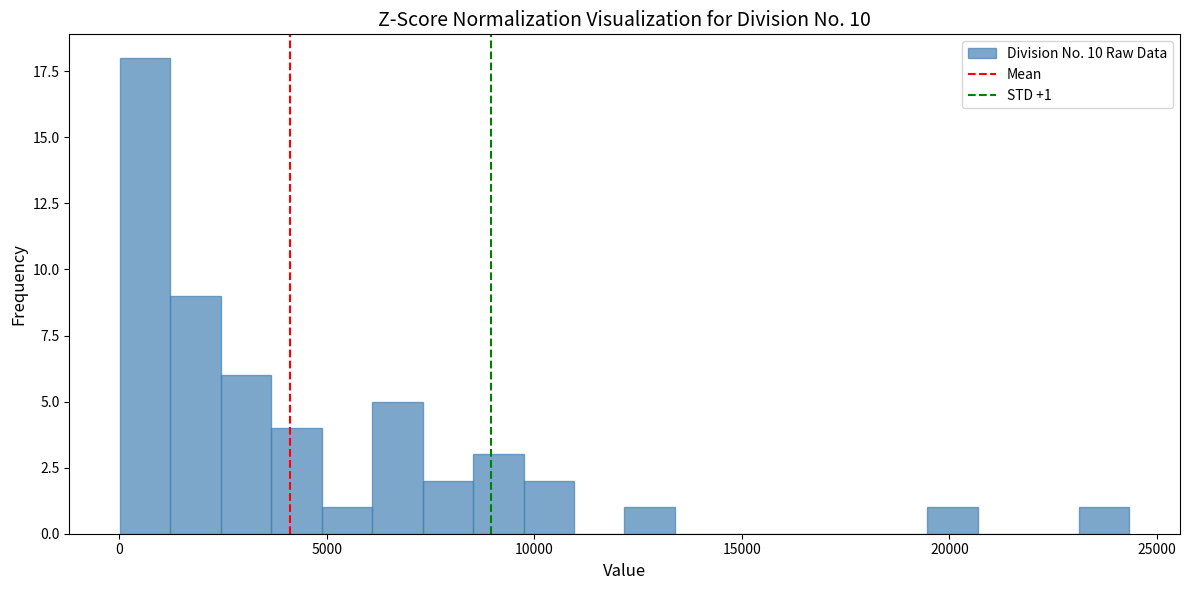

Read against the x-axis, roughly where is the centre of the tallest bar?

500